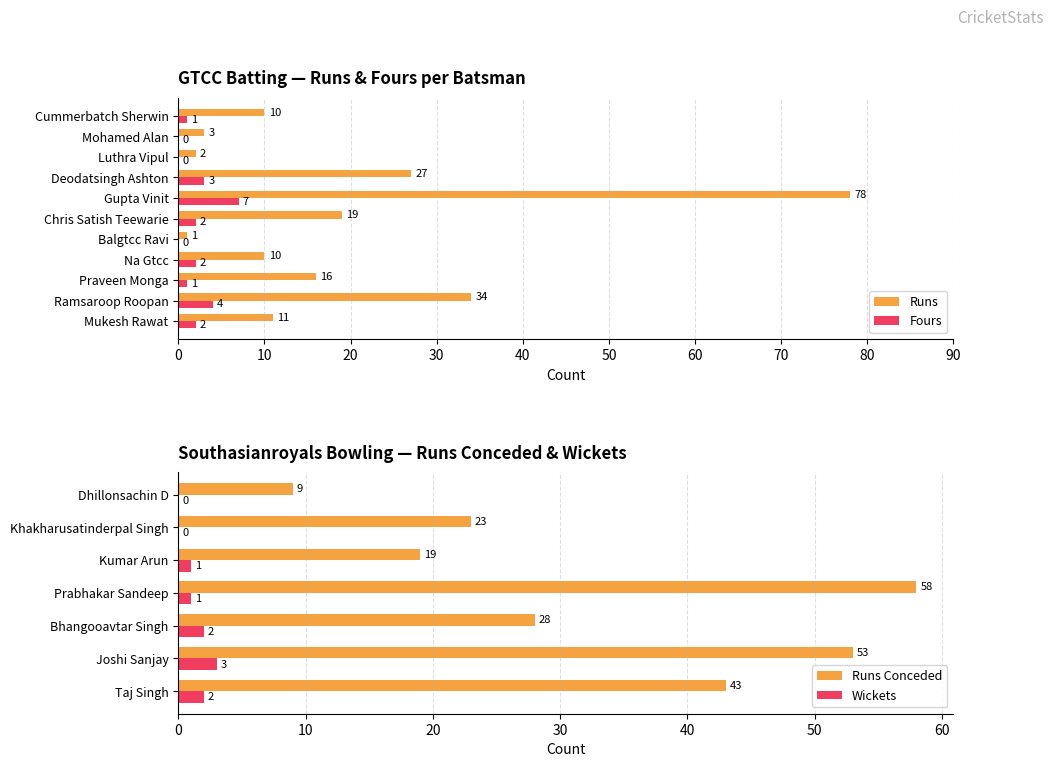

What is the highest value of the Fours series?

7